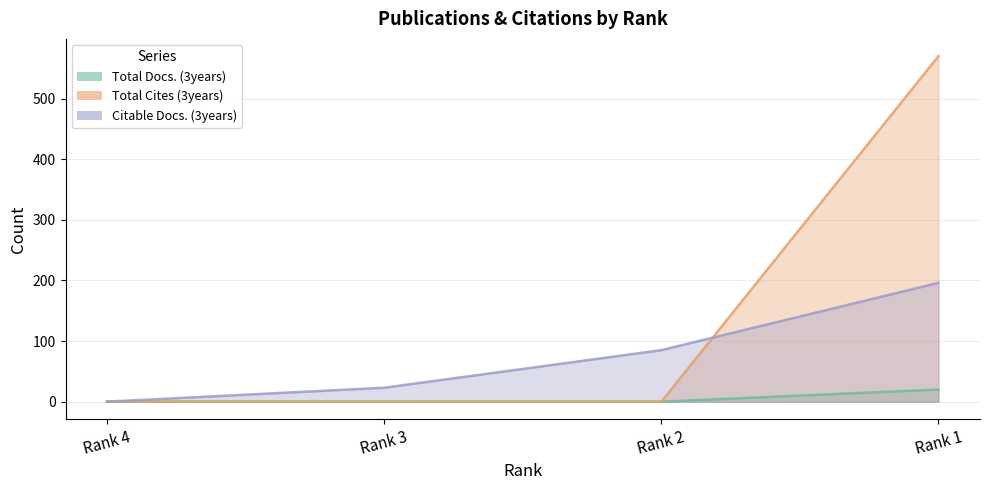

Between Rank 2 and Rank 4, which is larger?

Rank 2